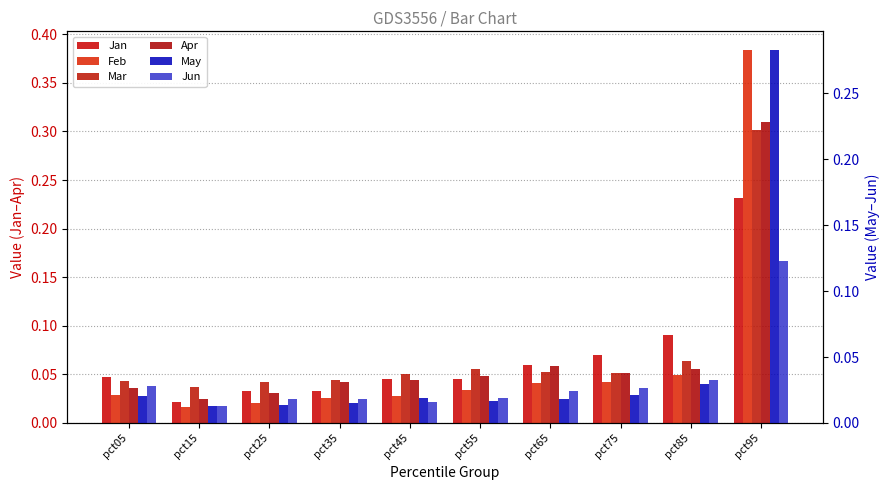

True or false: May has a value of 0.0 at pct35.

False